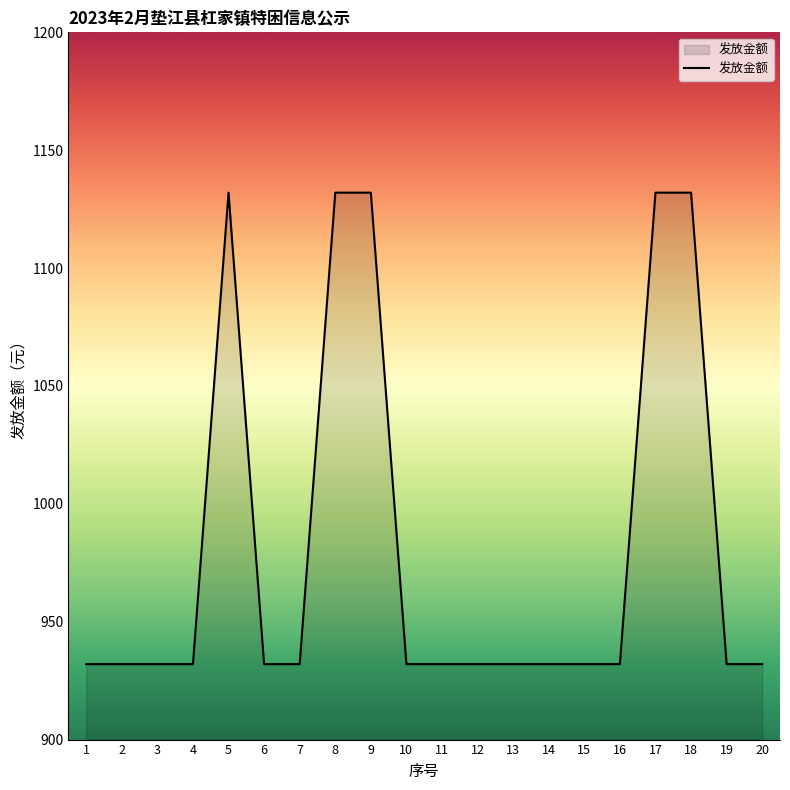

What is the change in value from 1 to 5?

+200